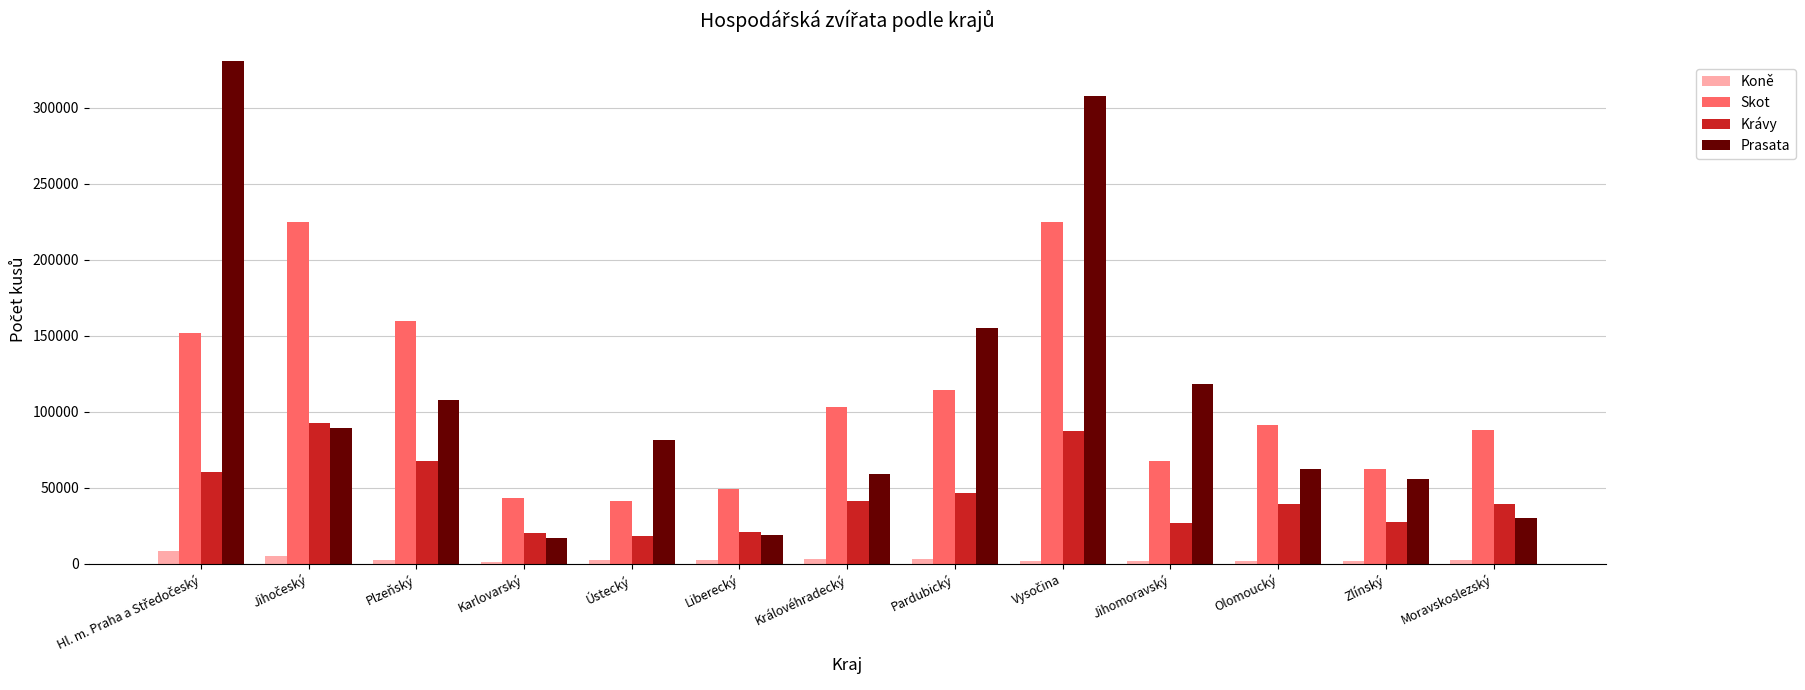

What is the maximum value shown in the chart?

330796